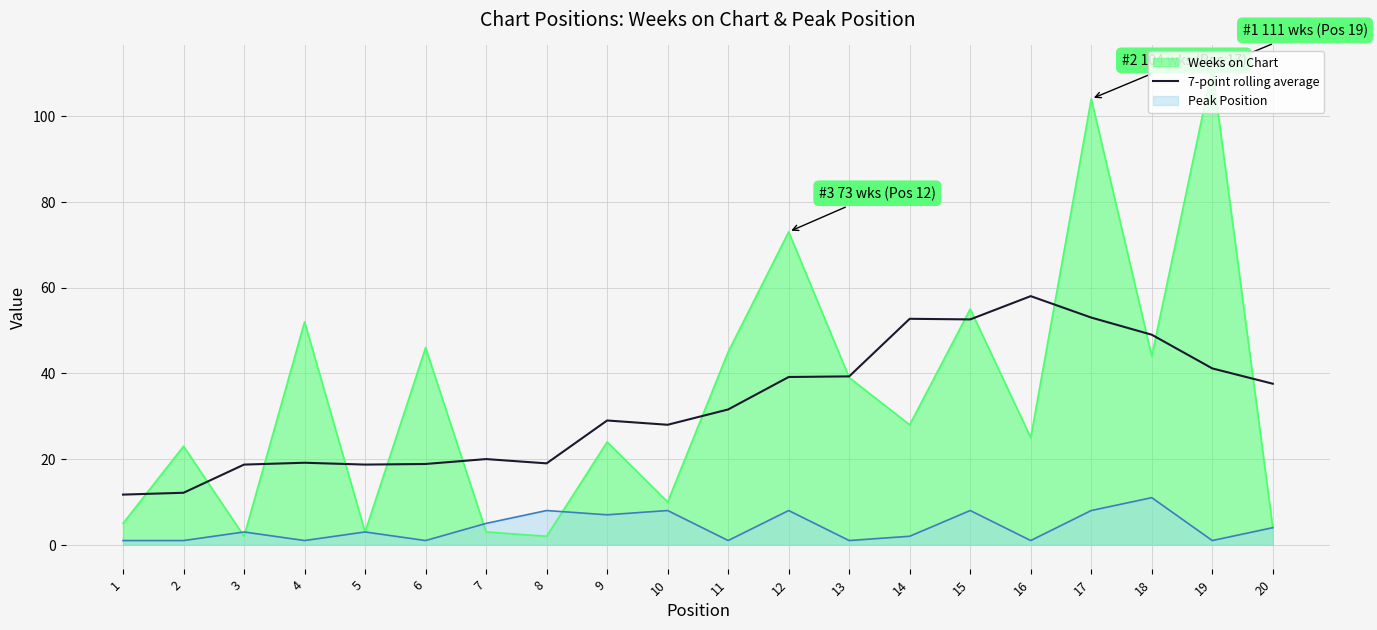

Is it true that the value at 14 is 52.7?

True